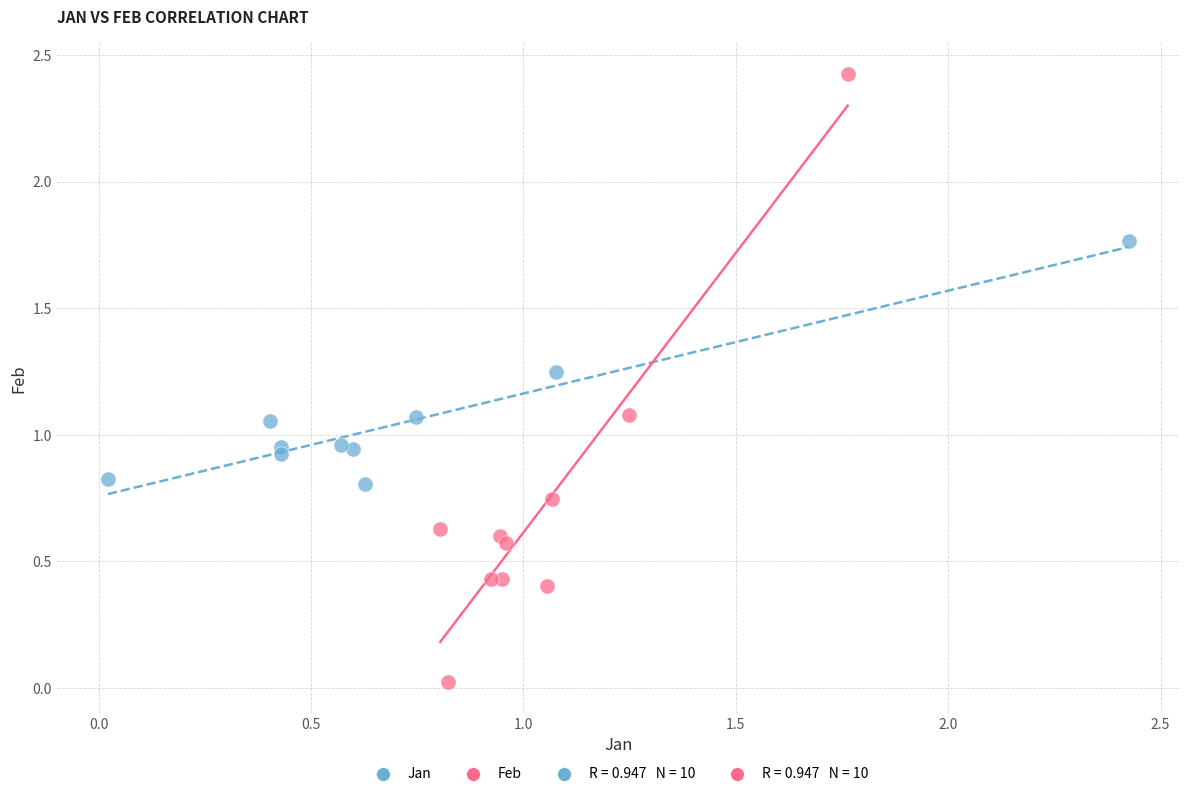

Which series has the widest spread of Y values?

Feb